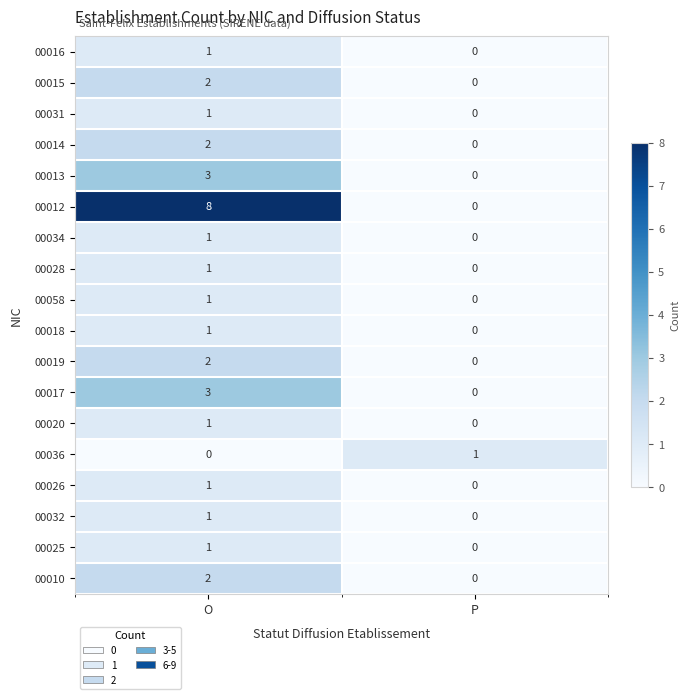

List the labels in order of 00036 value, largest first.

P, O